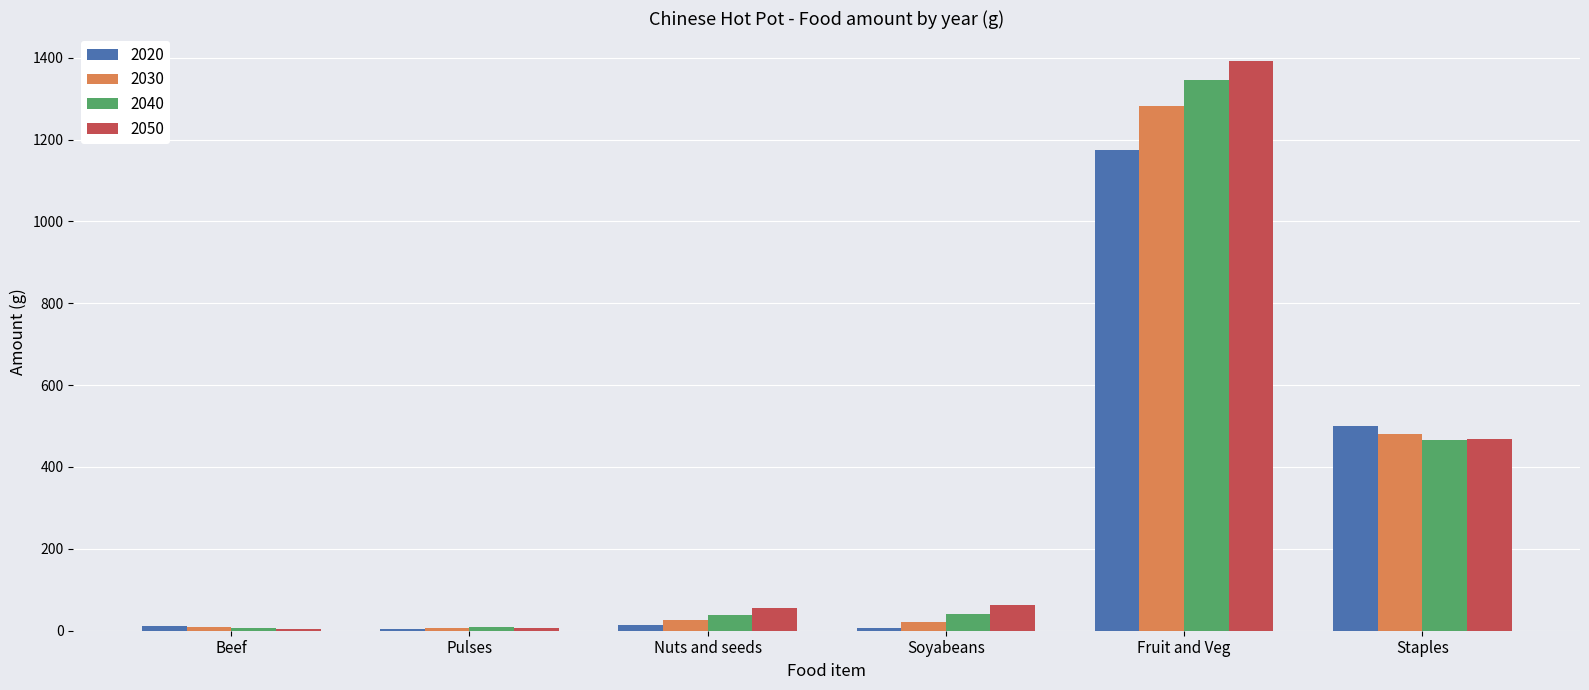

What is the sum of all 2040 values?

1907.6